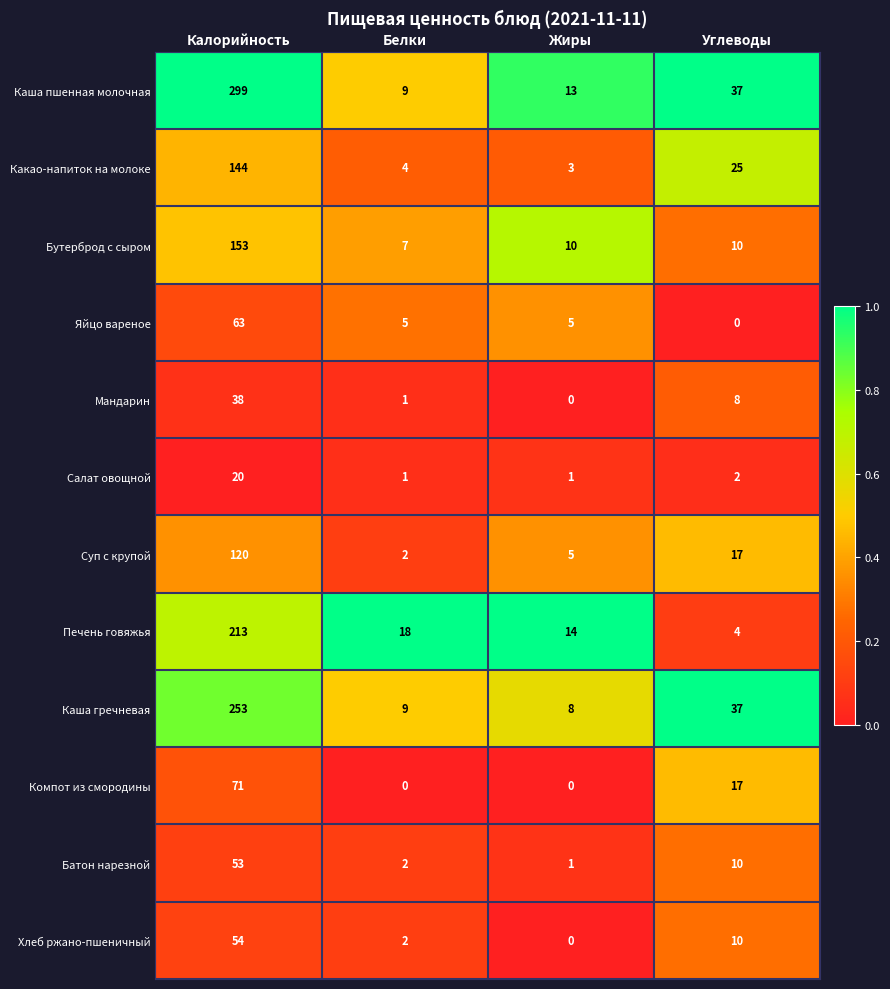

What is the average value of the Какао-напиток на молоке series?

44